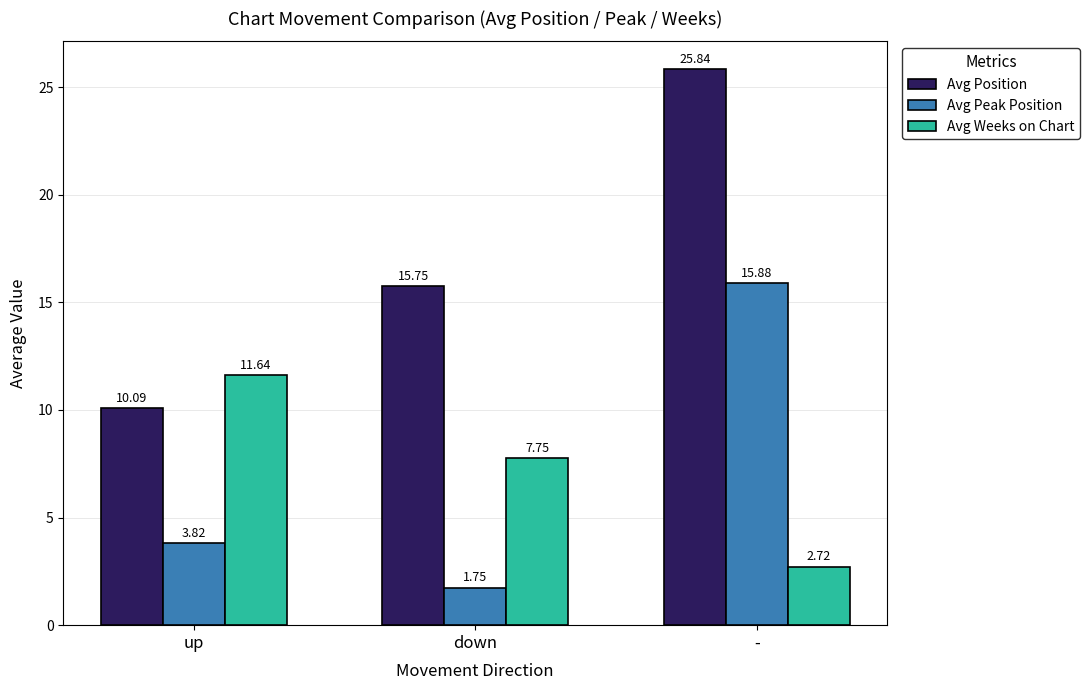

How many data points does each series have?

3